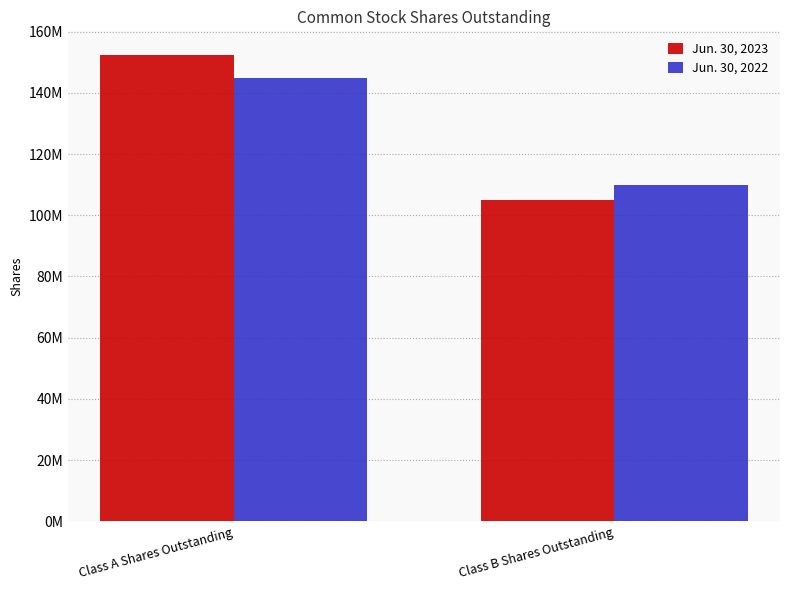

Reading right to left, transcribe all the data shown in this chart.

Jun. 30, 2023: Class B Shares Outstanding=105124103	Class A Shares Outstanding=152442673
Jun. 30, 2022: Class B Shares Outstanding=110035649	Class A Shares Outstanding=144891749